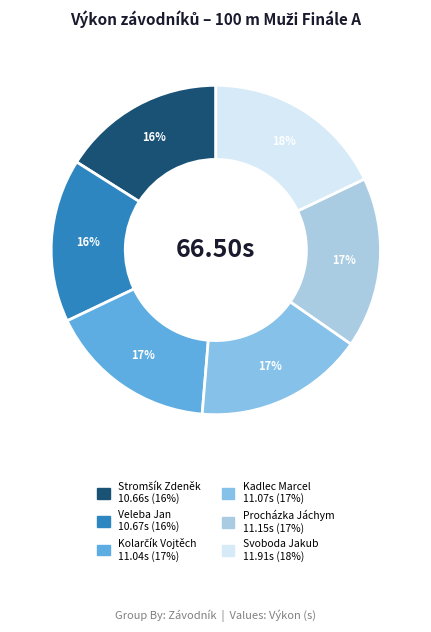

To the nearest percent, what is the combined percentage of Kadlec Marcel and Veleba Jan?

33%